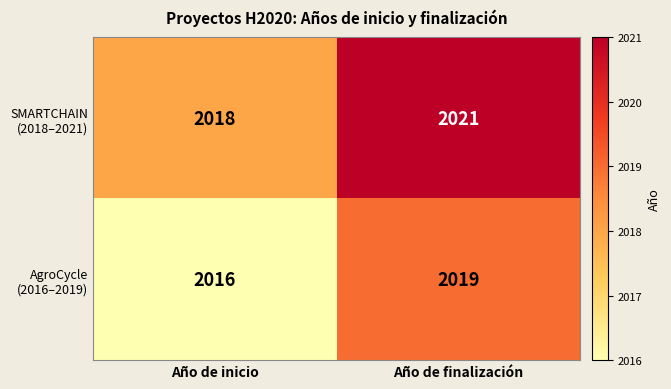

What is the maximum value shown in the chart?

2021